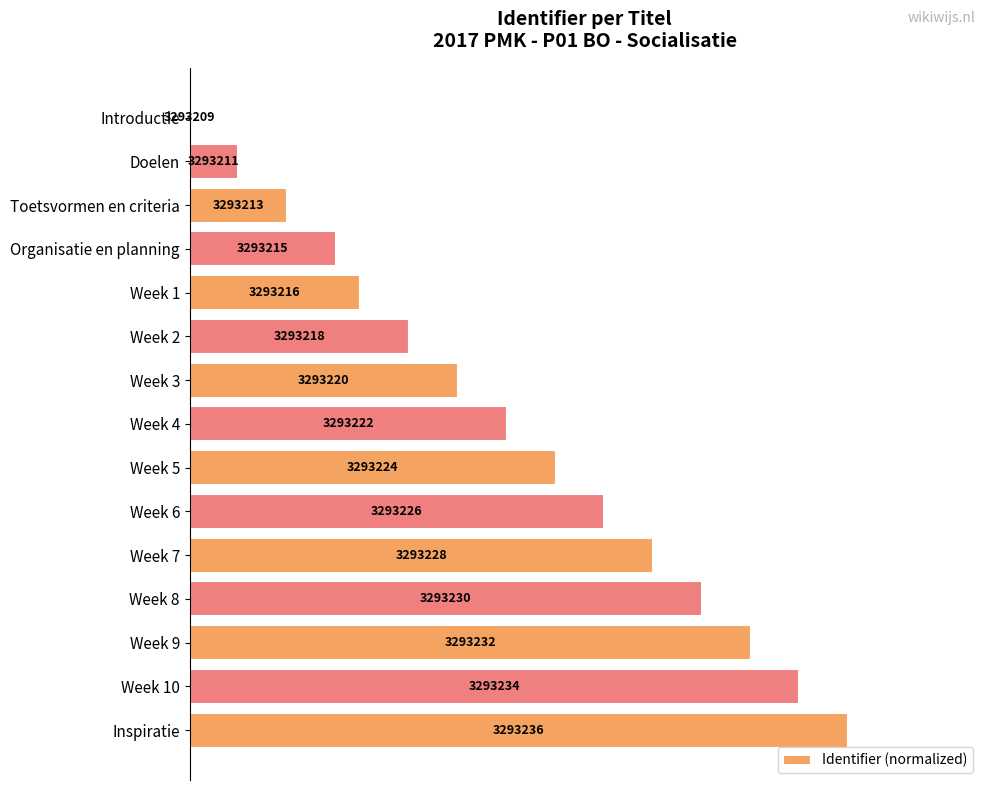

What is the average value?

49.1